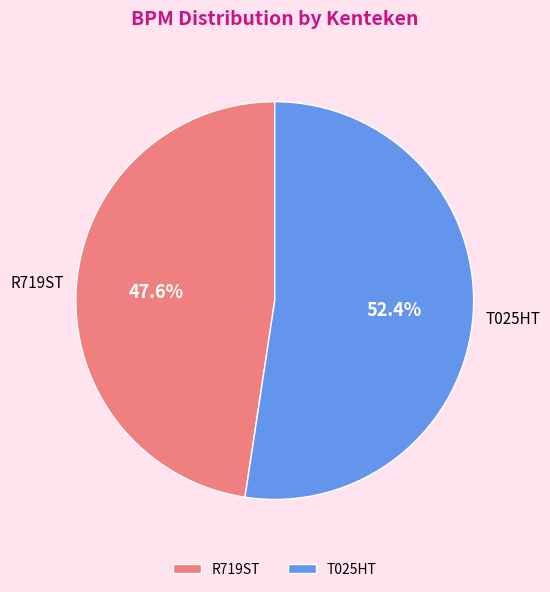

The R719ST slice represents 48% of the pie. True or false?

True